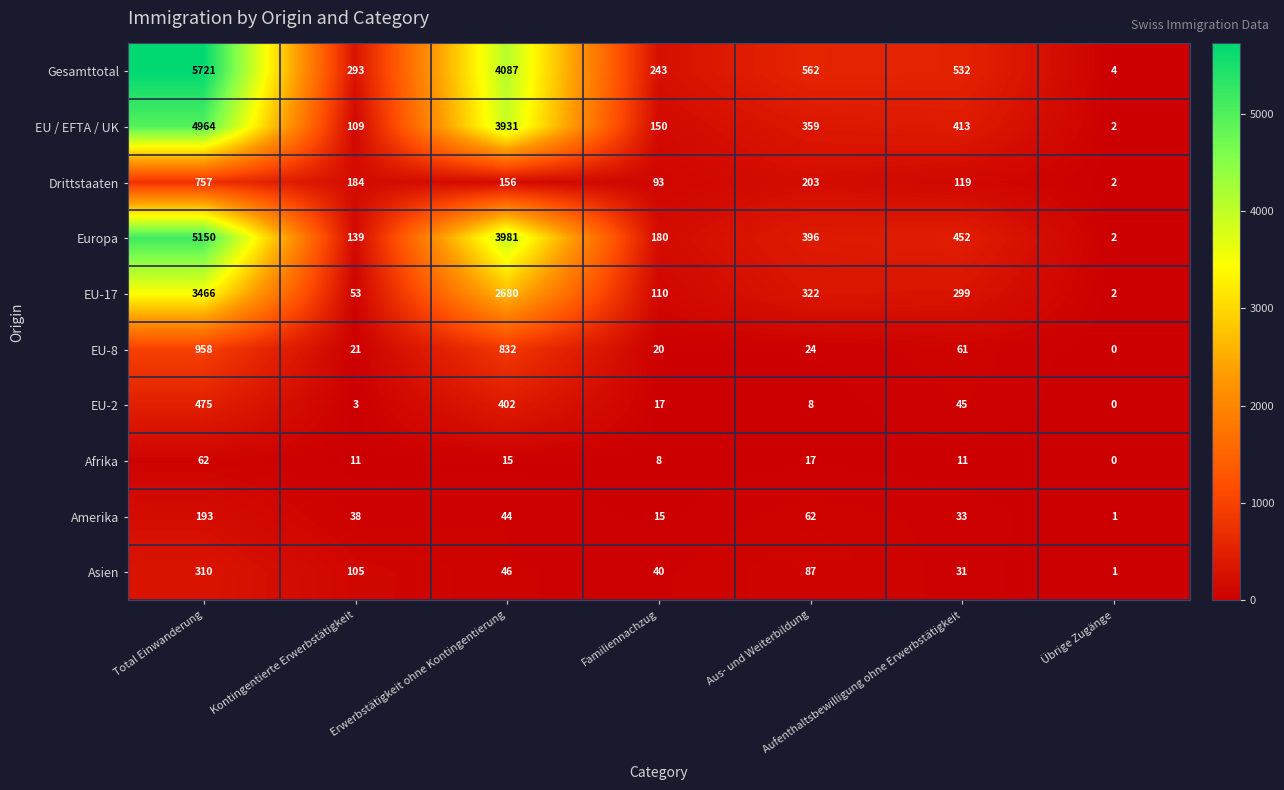

How many categories are shown in the chart?

7